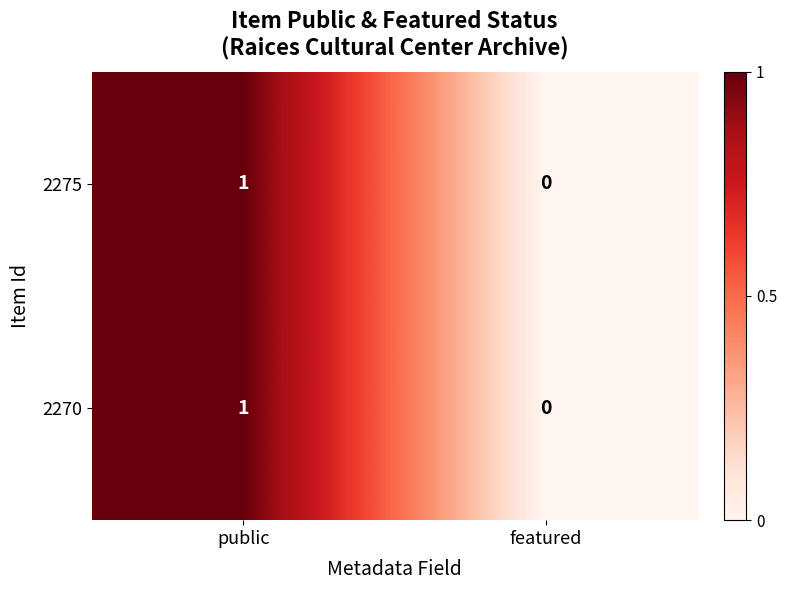

At which category is the sum across all series the highest?

public